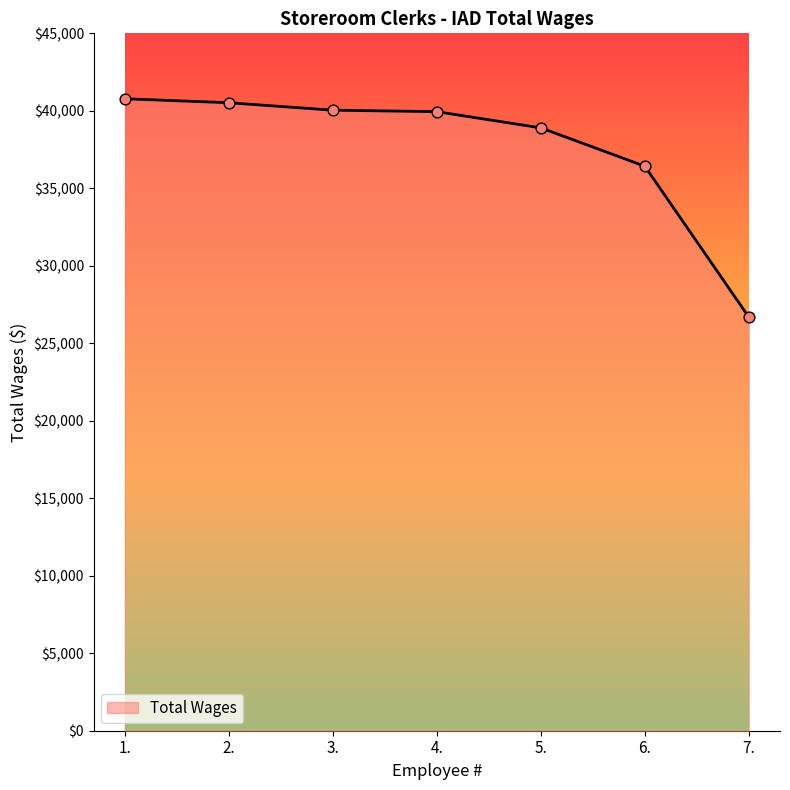

Which has a higher value, 4. or 7.?

4.